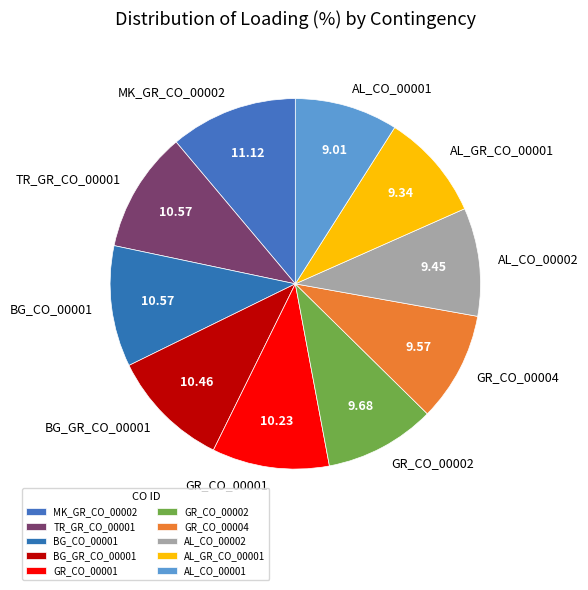

How many slices are in this pie chart?

10